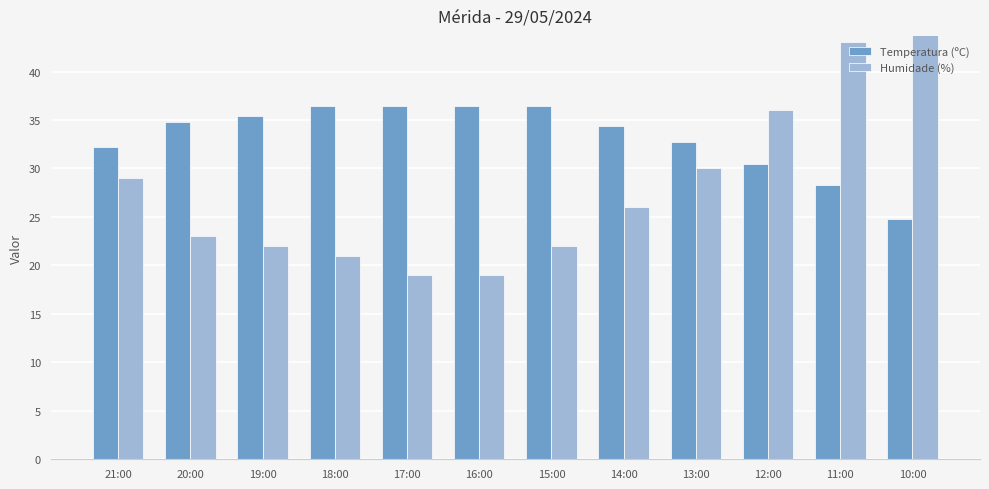

How many data points in Humidade (%) are less than 26?

6